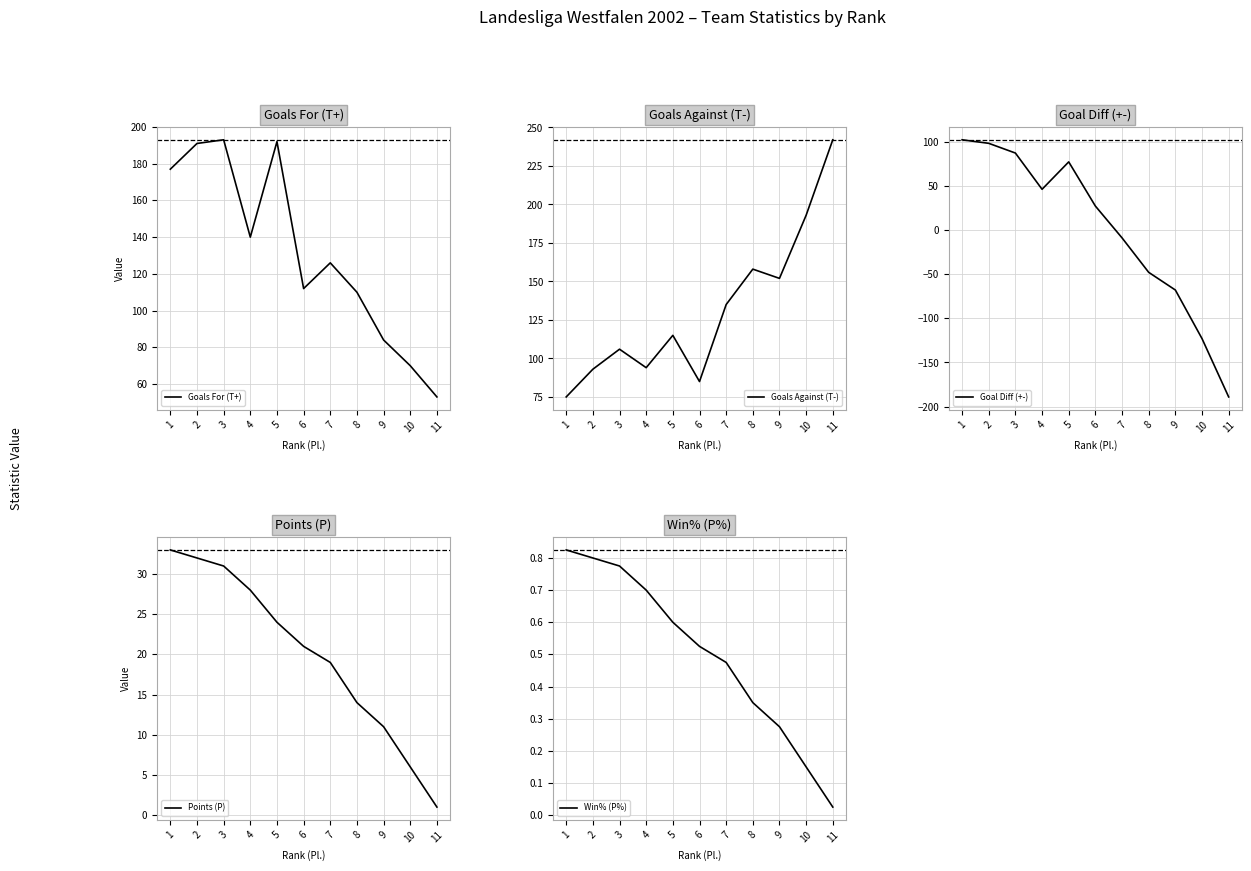

Rank the series at 3 from lowest to highest value.

Win% (P%), Points (P), Goal Diff (+-), Goals Against (T-), Goals For (T+)